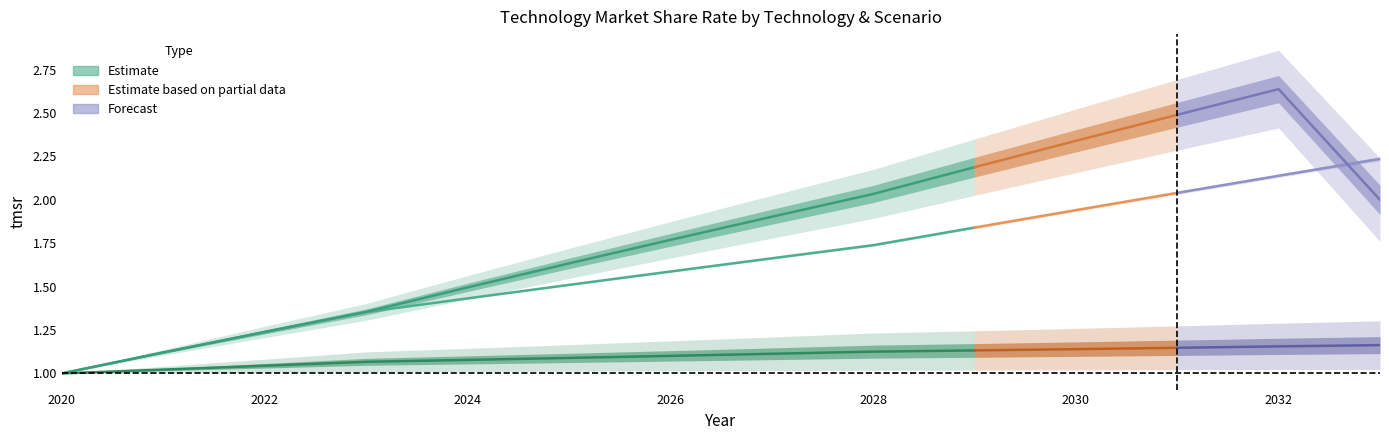

True or false: hybrid has a value of 1.1 at 2021.

True